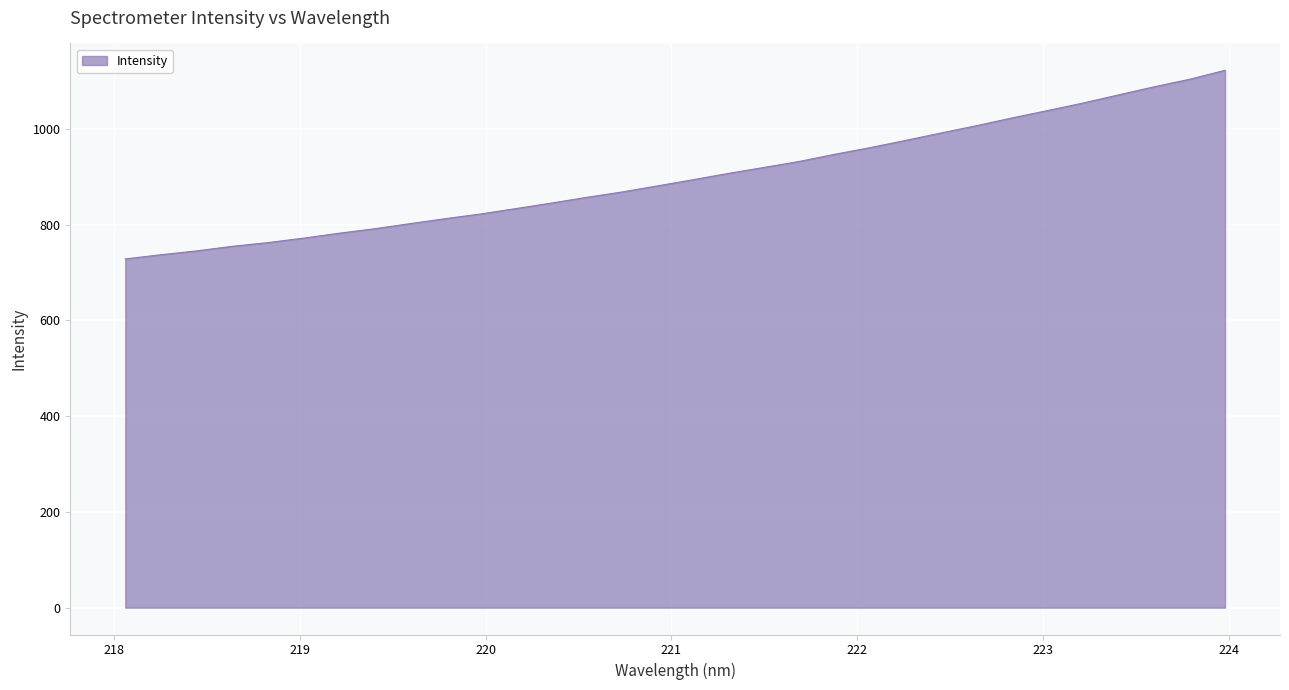

How many categories are shown in the chart?

32